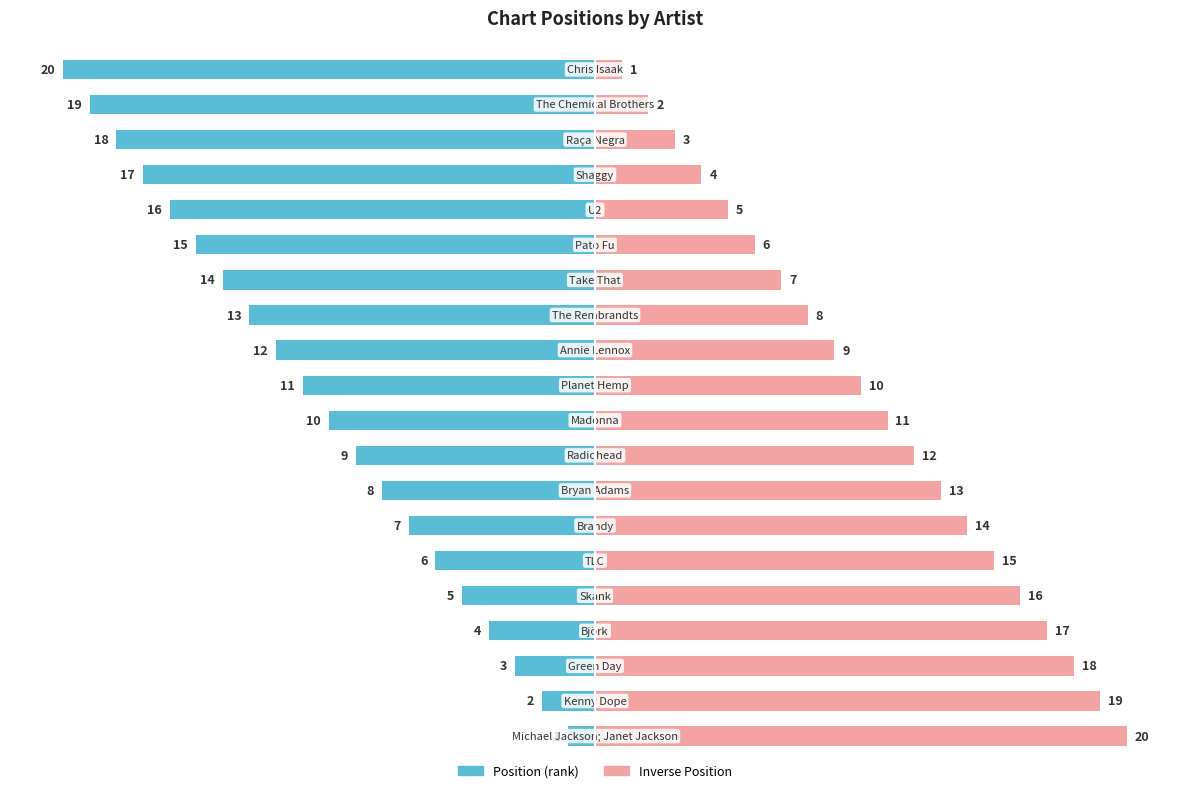

What is the difference between the second highest and second lowest values in the Inverse Position series?

17